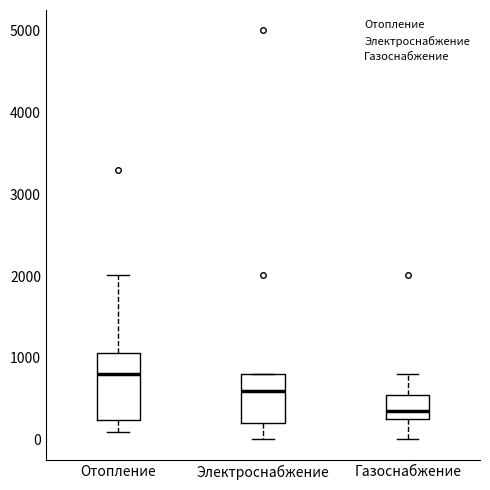

Which box has the lowest median line?

Газоснабжение